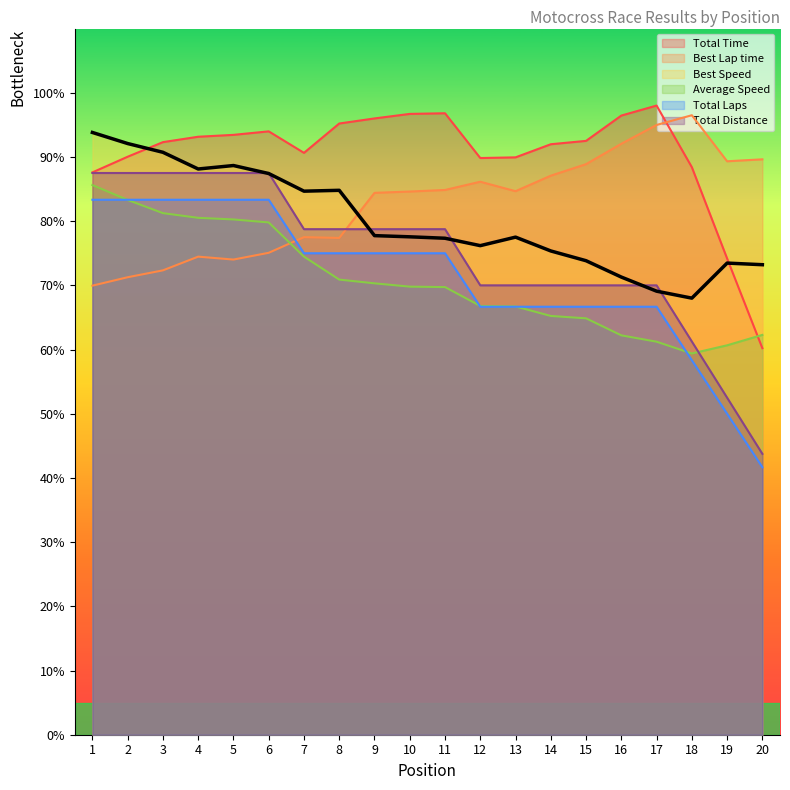

True or false: Total Laps and Average Speed cross at least once.

True